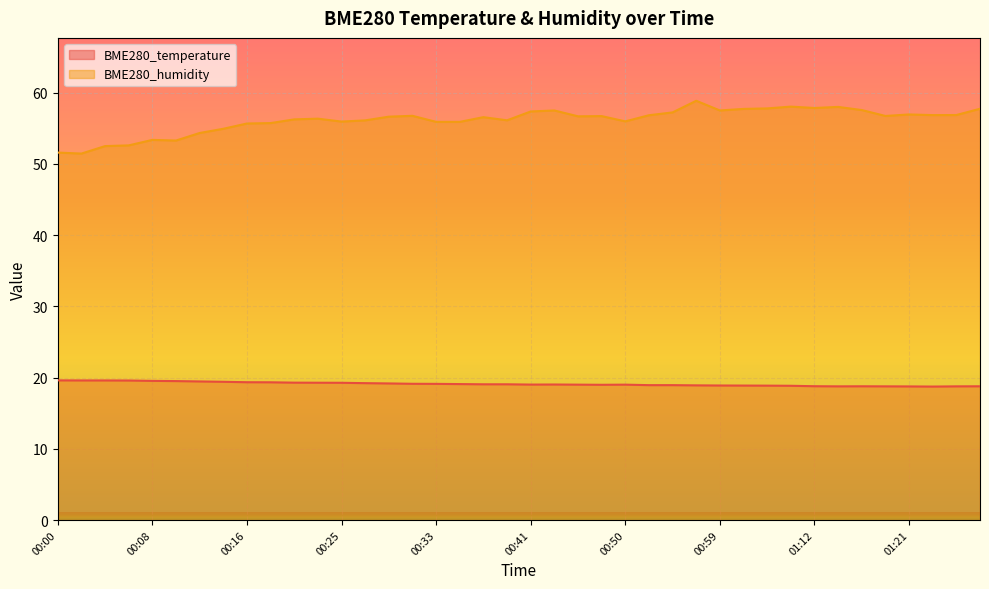

At which category is the sum across all series the highest?

00:57